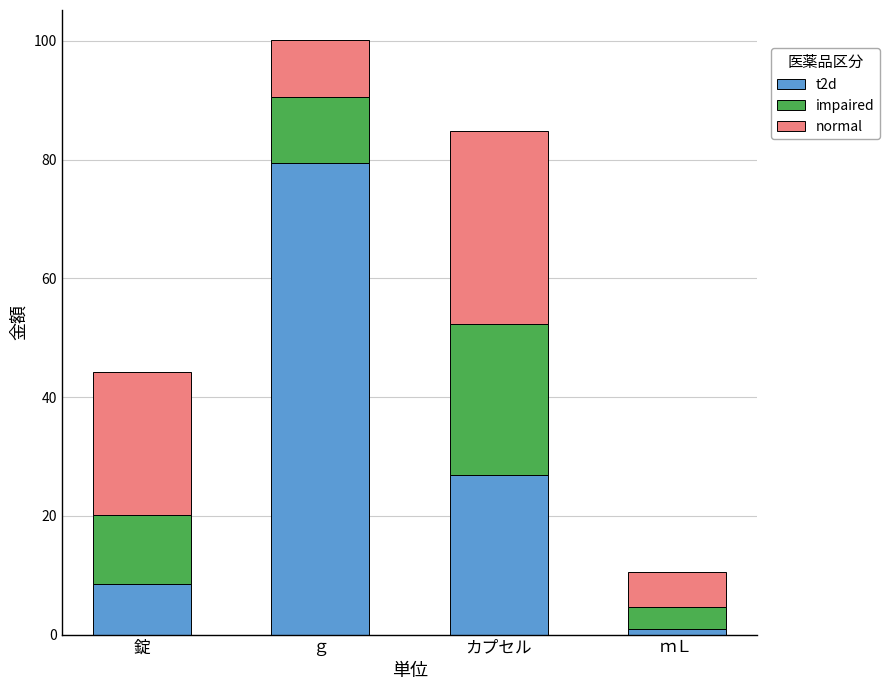

Which category has the highest value in the t2d series?

ｇ